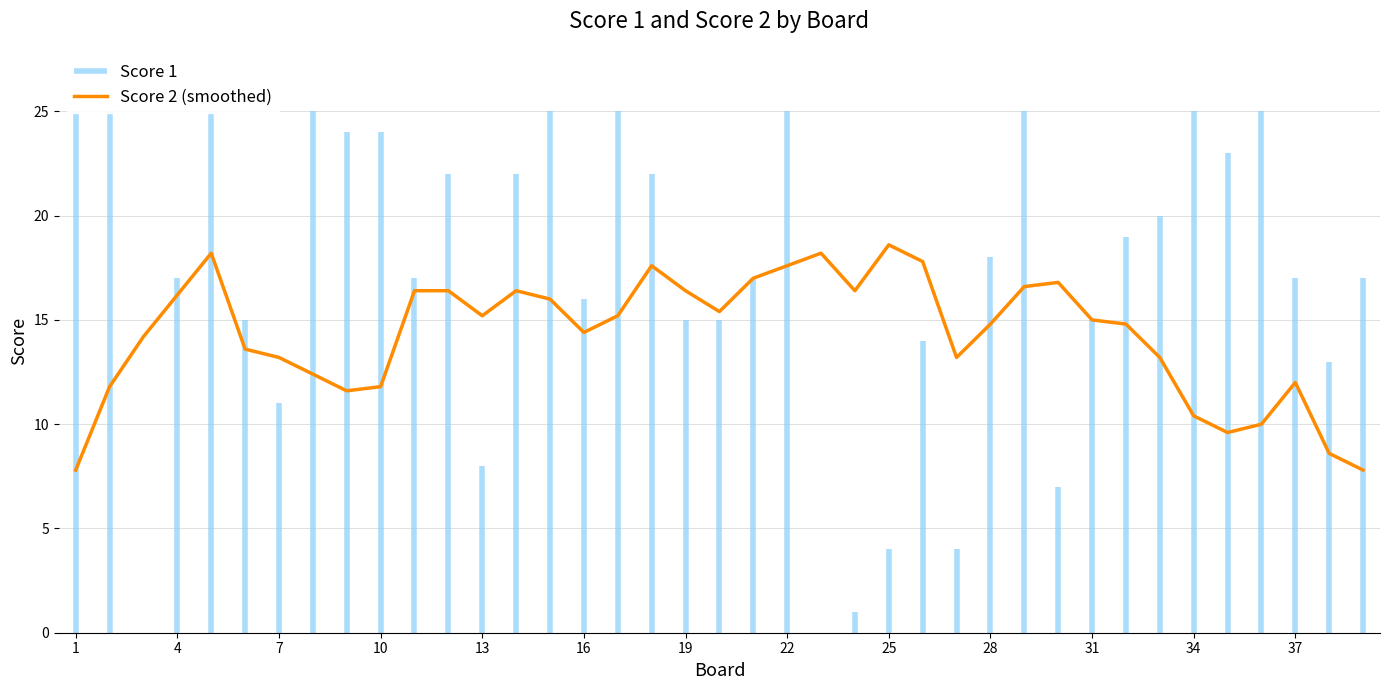

What is the maximum value for Score 2 (smoothed)?

18.6